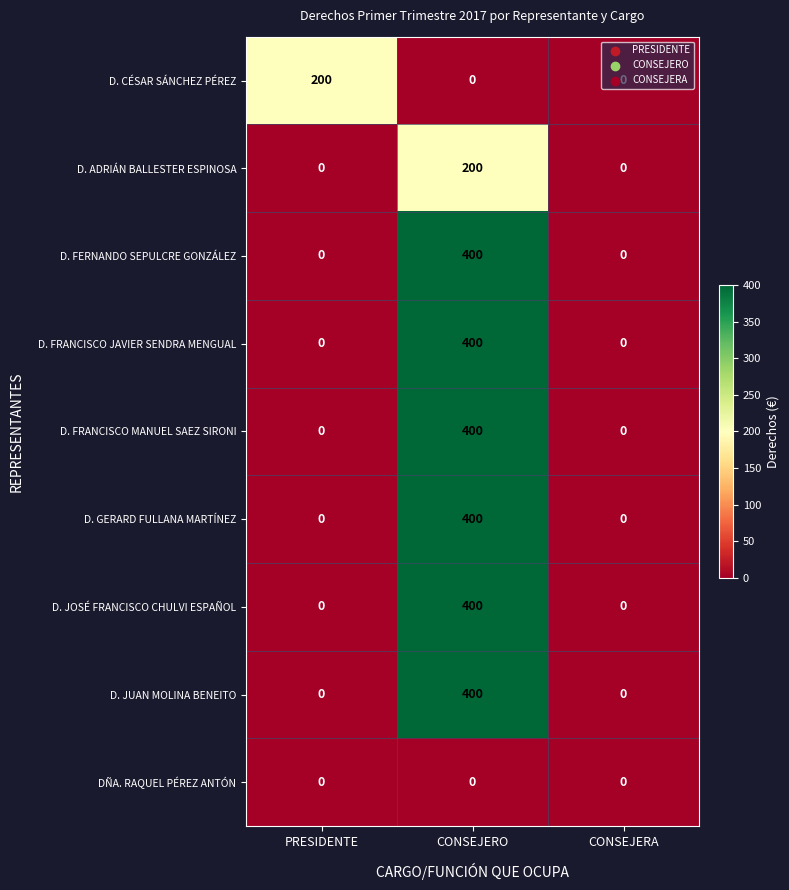

What is the difference between the maximum and minimum values in the D. ADRIÁN BALLESTER ESPINOSA series?

200